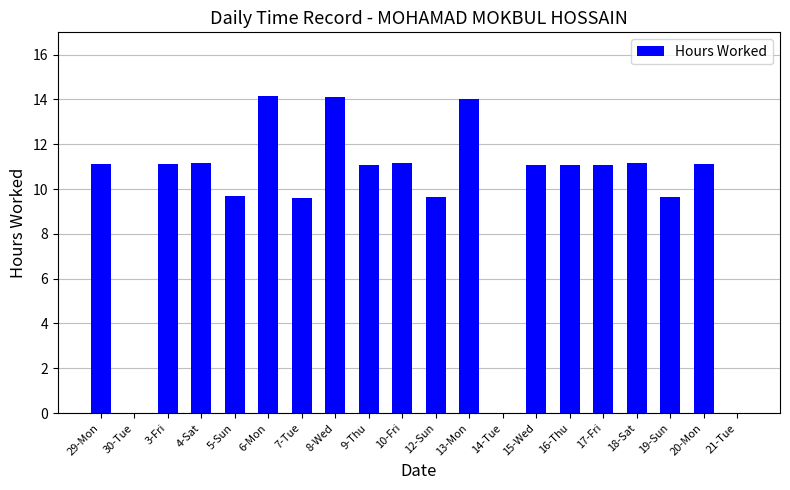

Which has a higher value, 5-Sun or 18-Sat?

18-Sat